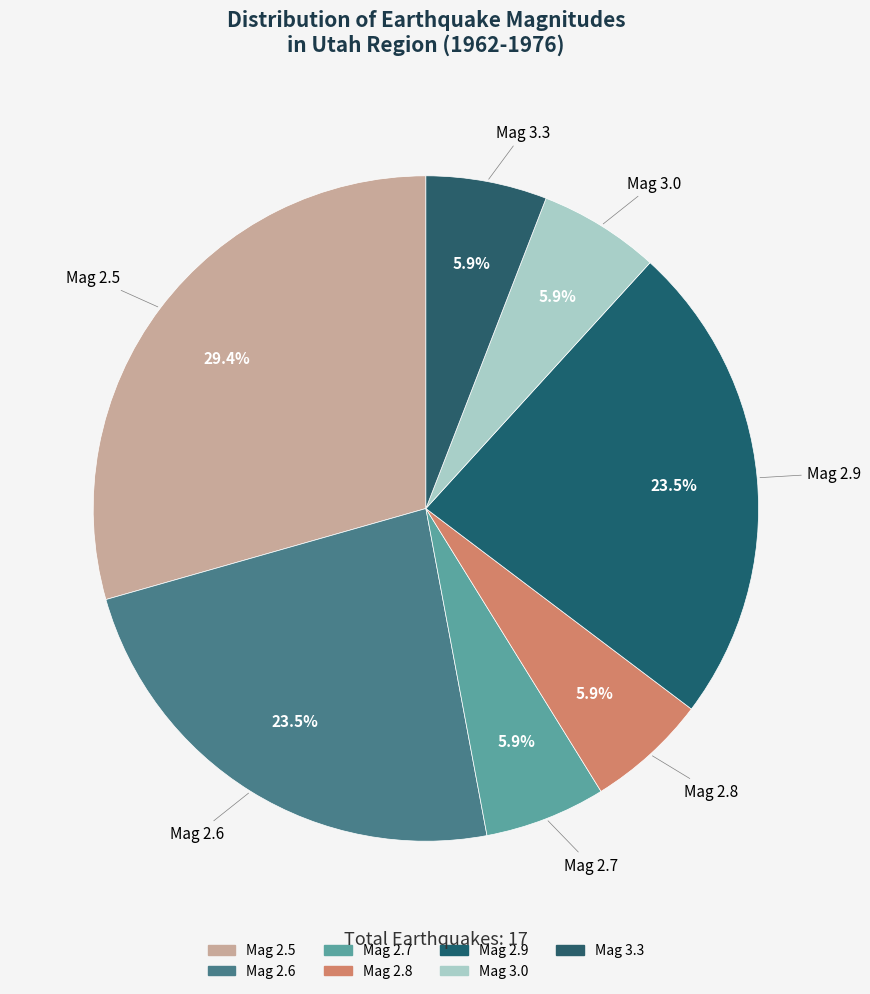

Rank the categories by value from lowest to highest.

2.7, 2.8, 3.0, 3.3, 2.6, 2.9, 2.5